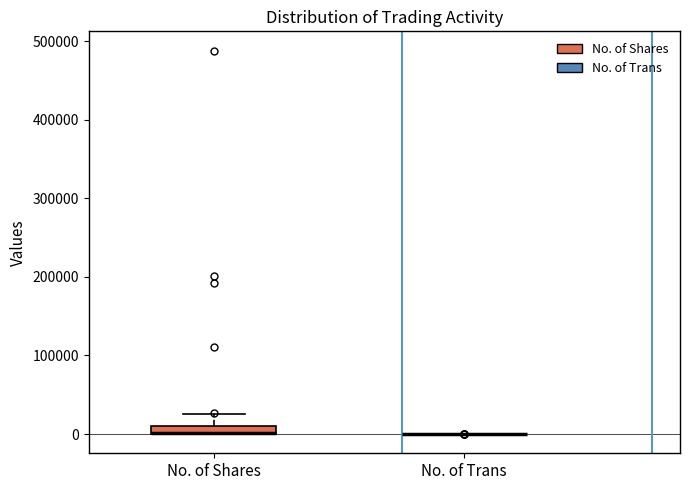

Where is the lower edge of the box for No. of Shares on the y-axis? The values are not printed on the chart, so give them approximately, as read against the axis.

0